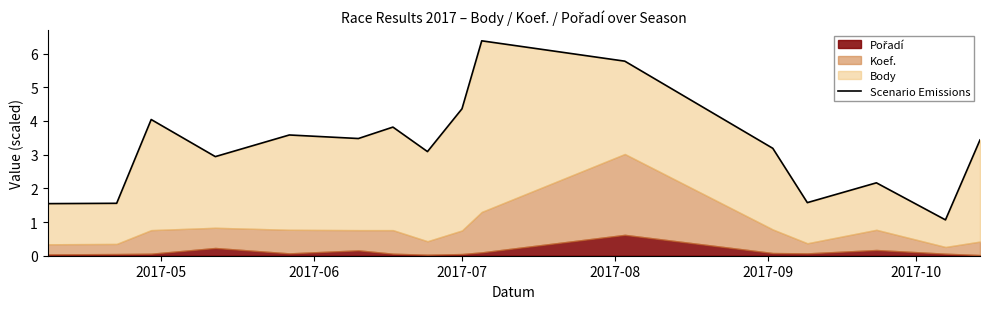

What is the value of the 8th point from the left?

3.1